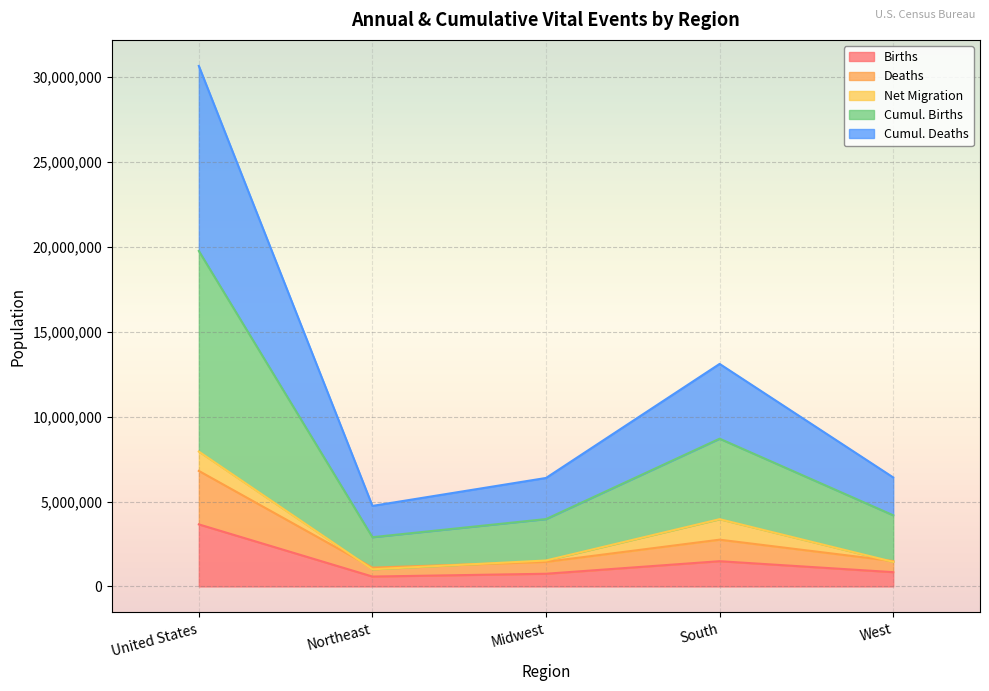

The Births series shows 840406 at West. True or false?

True